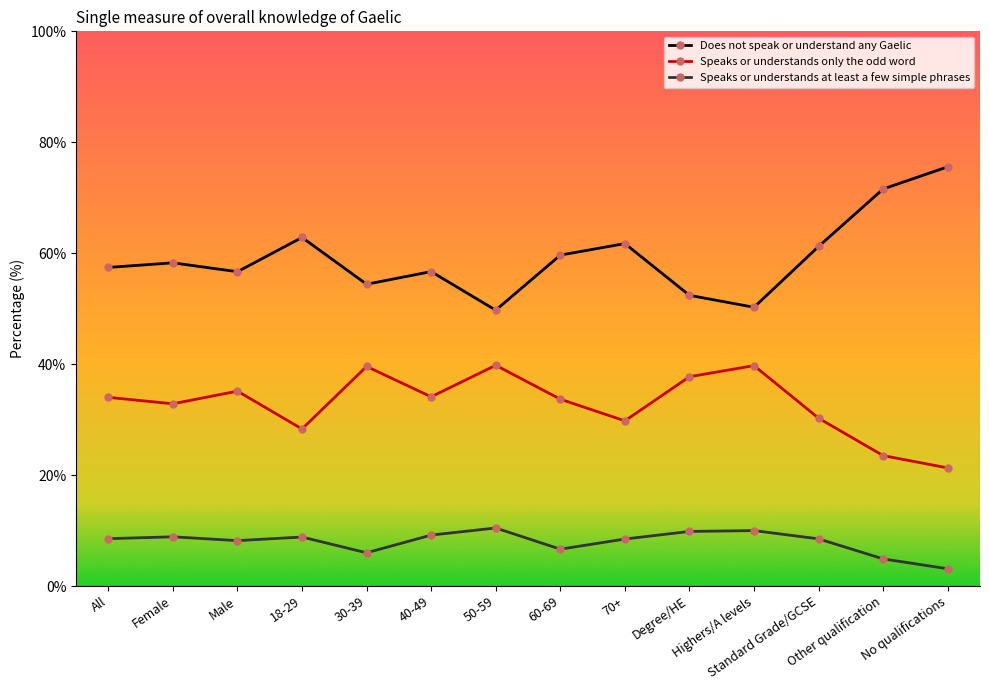

True or false: Speaks or understands at least a few simple phrases and Does not speak or understand any Gaelic cross at least once.

False